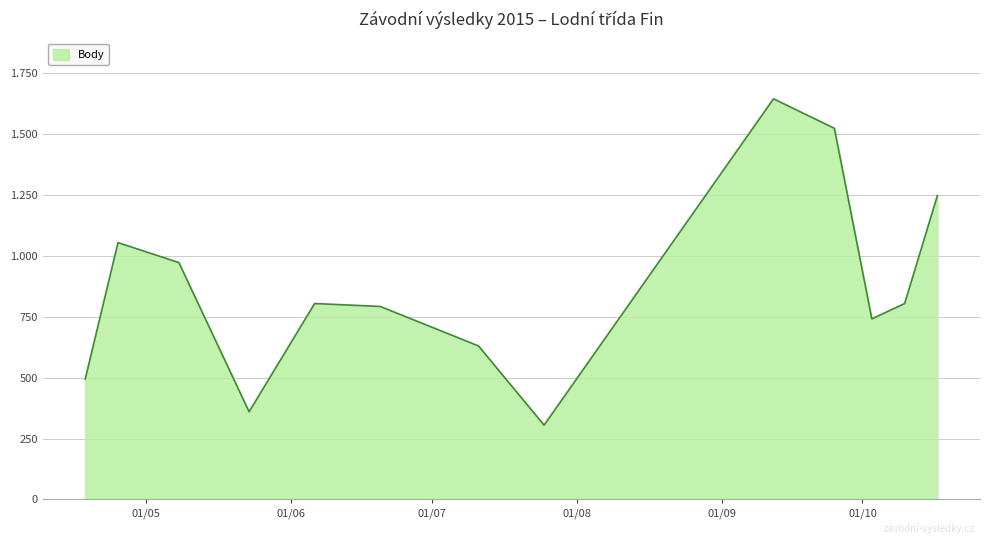

List the labels in order of value, largest first.

2015-09-12, 2015-09-25, 2015-10-17, 2015-04-25, 2015-05-08, 2015-06-06, 2015-10-10, 2015-06-20, 2015-10-03, 2015-07-11, 2015-04-18, 2015-05-23, 2015-07-25